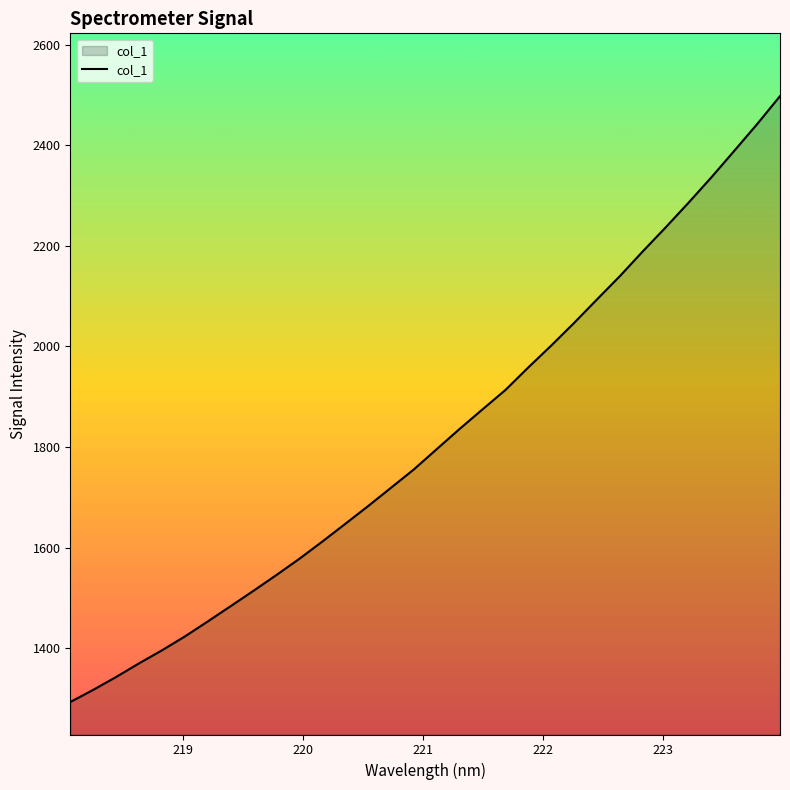

What is the difference between the maximum and minimum values?

1205.0